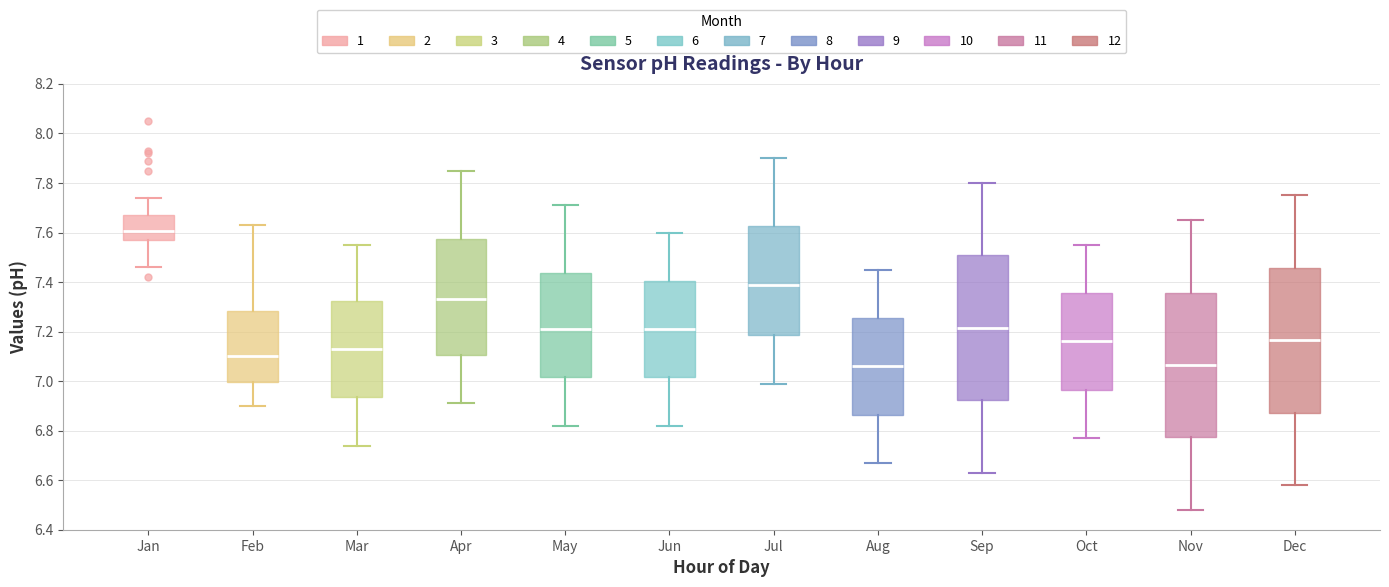

Which box's median line is the highest?

Jan